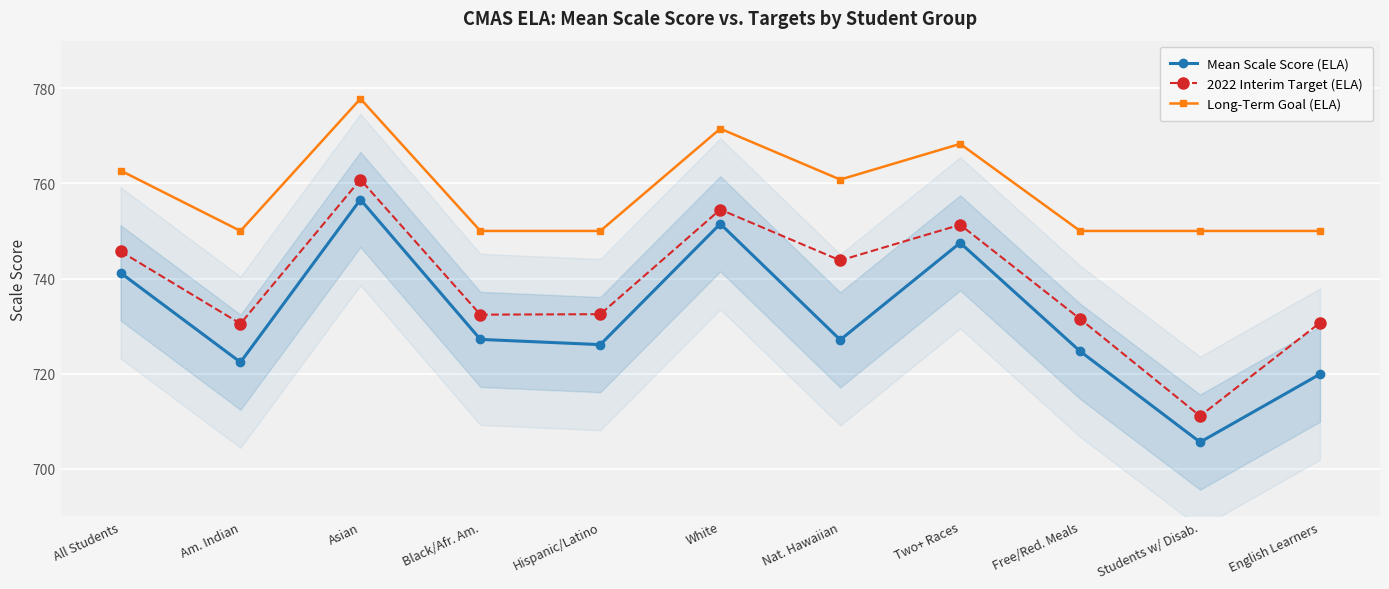

Where is the first local minimum for Long-Term Goal (ELA)?

Am. Indian